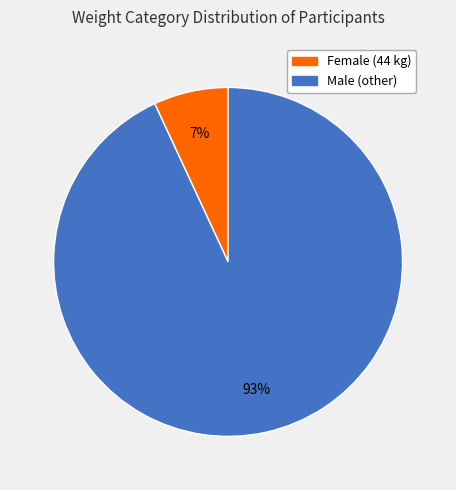

To the nearest percent, what is the difference between the largest and smallest slice percentages?

86%